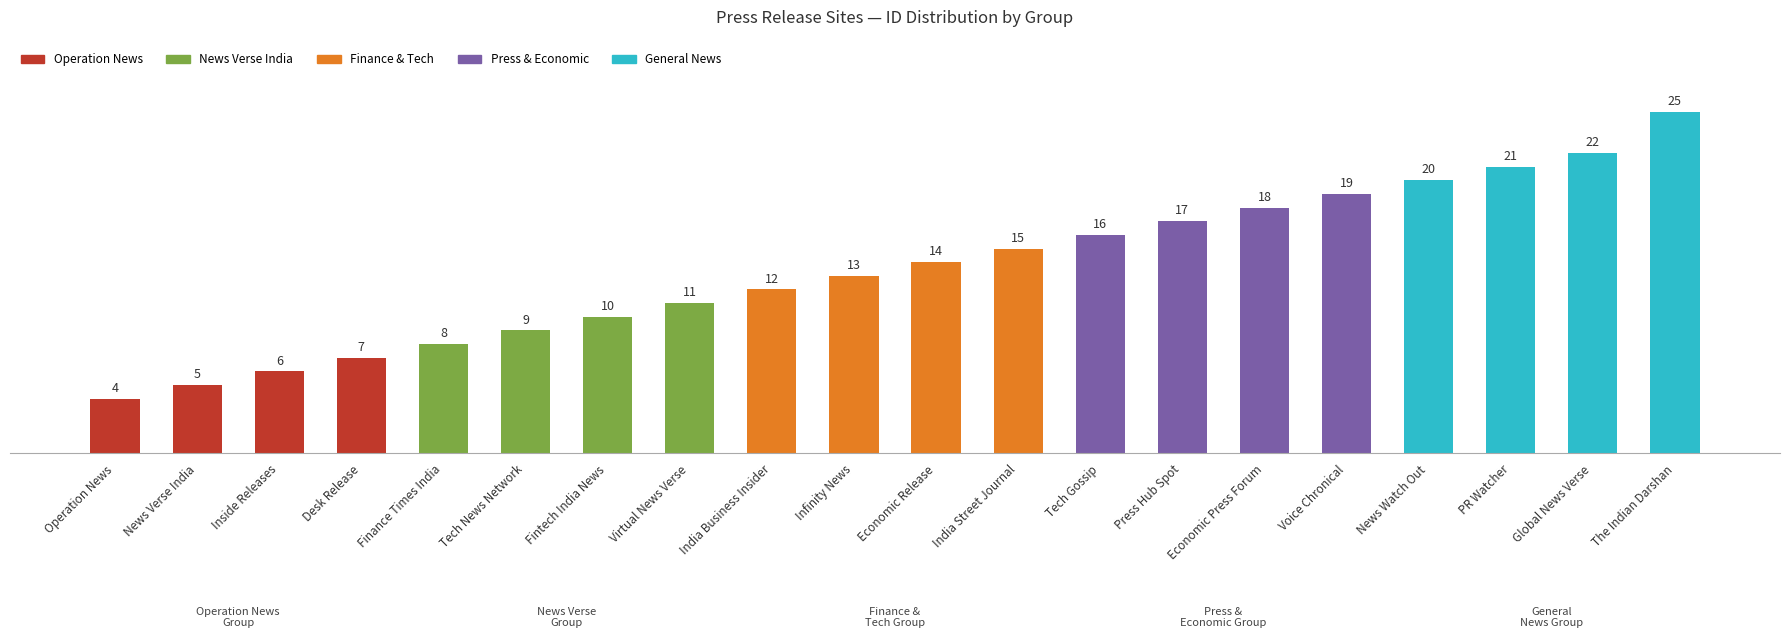

How many values are below 14?

10